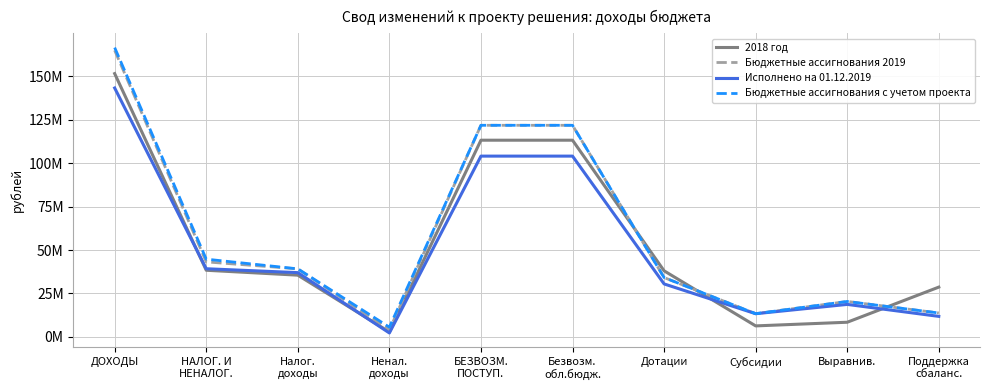

Where is the first local minimum for 2018 год?

Ненал.
доходы